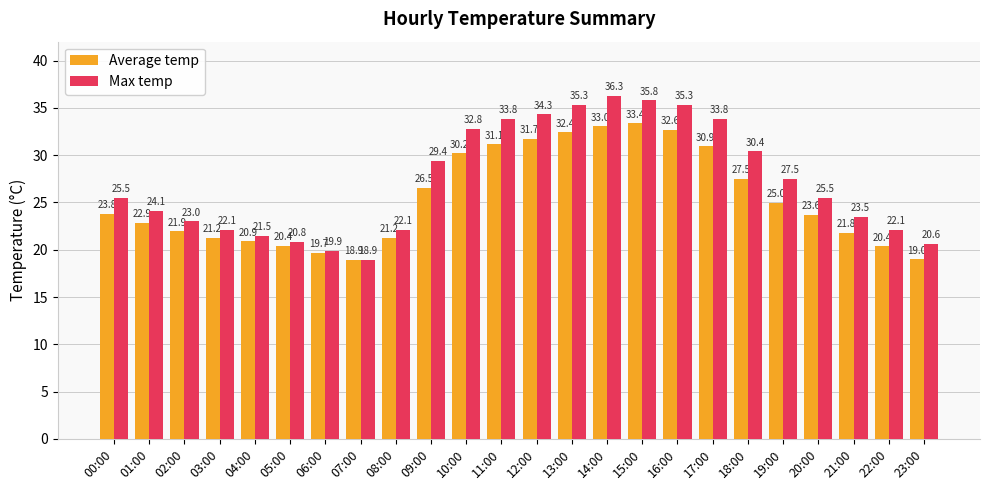

Where is Average temp nearest to the value 26?

09:00